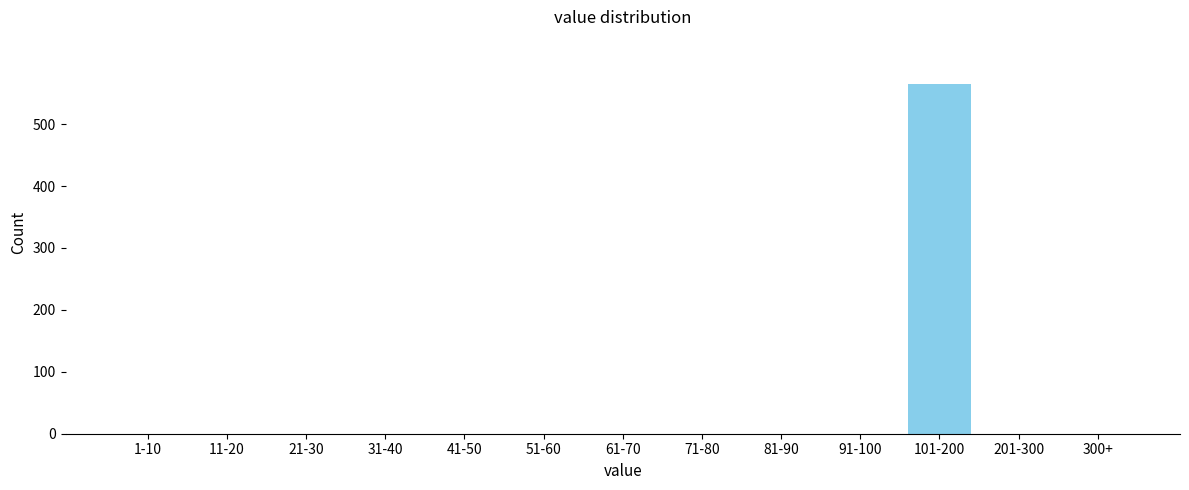

Reading left to right, what are all the values shown in this chart?

1-10=0	11-20=0	21-30=0	31-40=0	41-50=0	51-60=0	61-70=0	71-80=0	81-90=0	91-100=0	101-200=565	201-300=0	300+=0